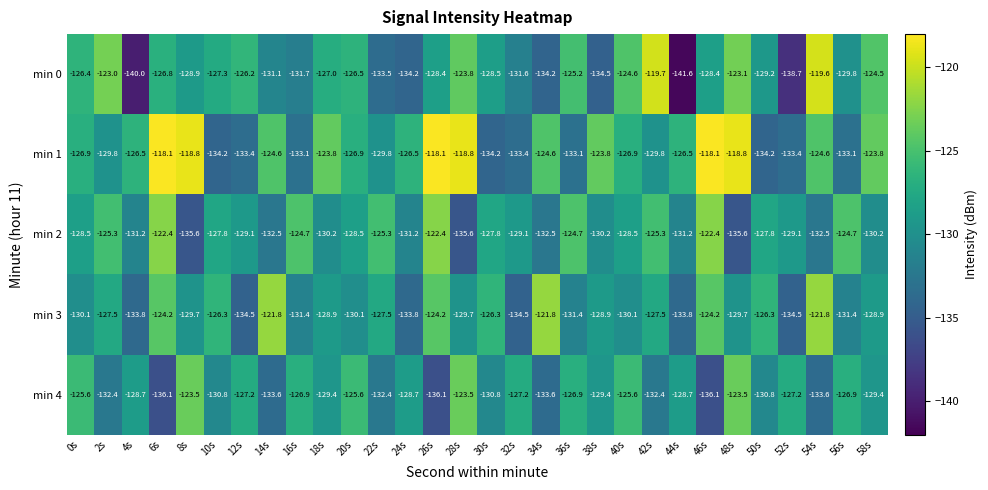

The value of min 0 at 2s is -217.3. True or false?

False